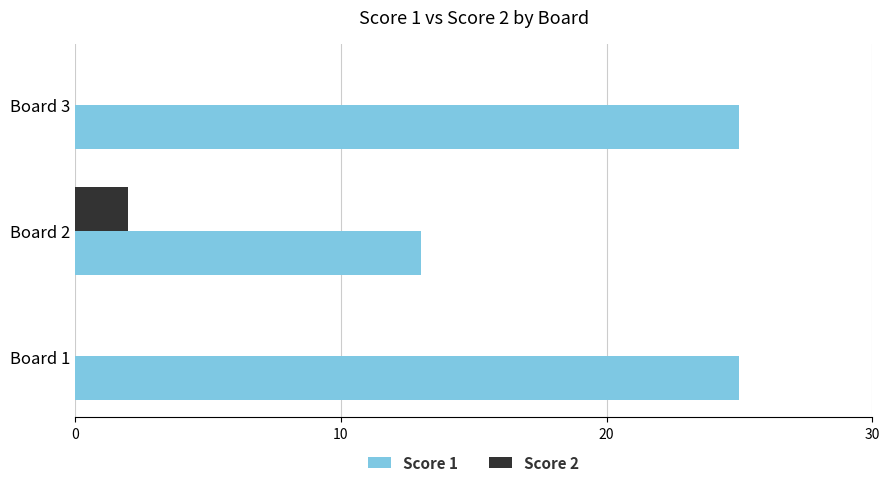

Between Board 2 and Board 3, which series saw the biggest shift?

Score 1